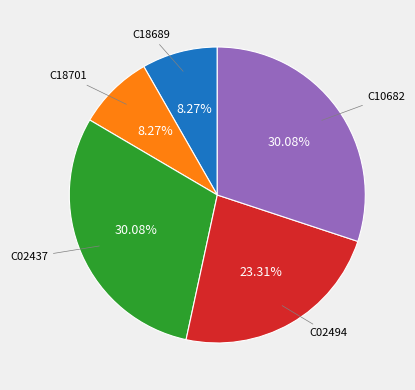

Which has a higher value, C18701 or C02437?

C02437